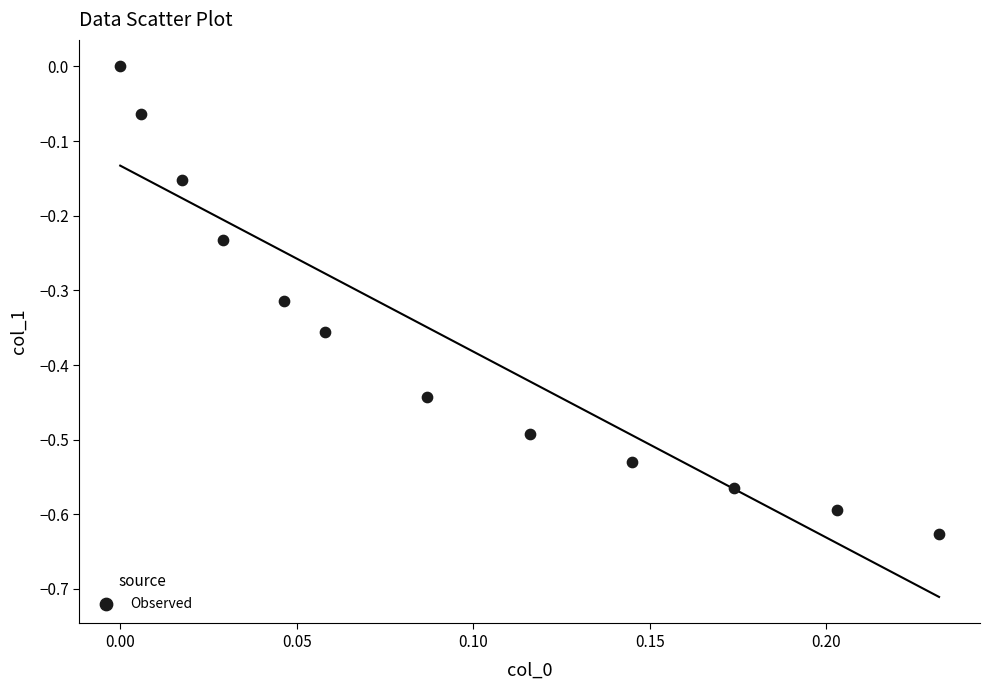

What is the range of Y values (max minus min)?

0.6